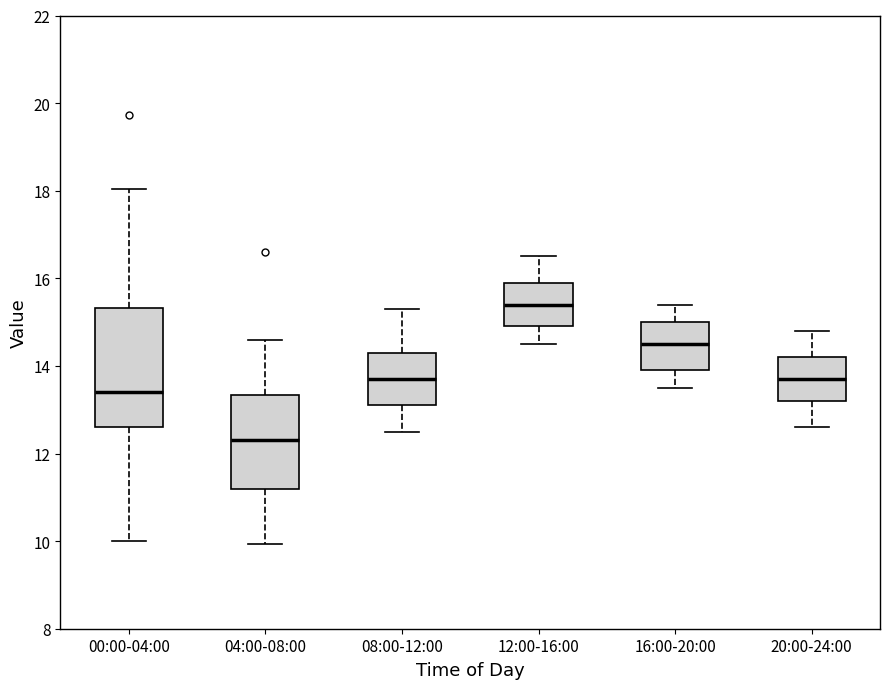

Which box's median line is the highest?

12:00-16:00